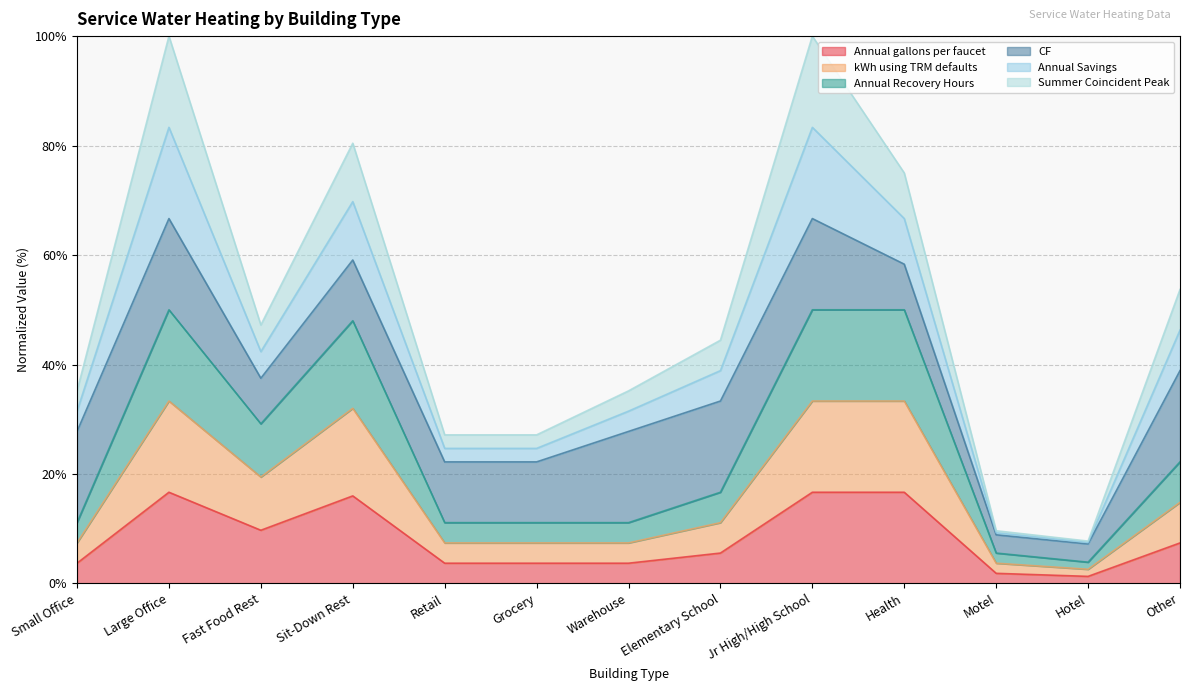

What position from the right is Warehouse?

7